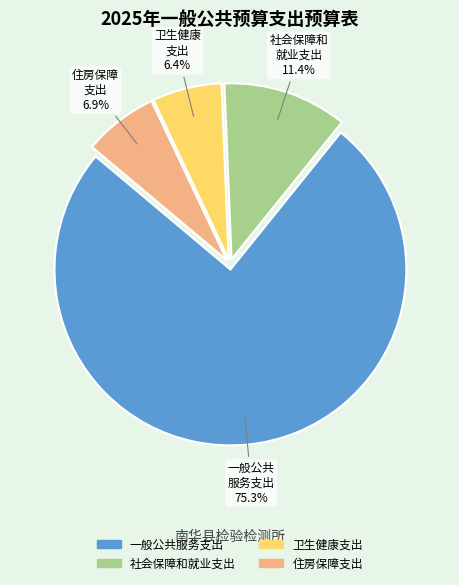

True or false: 卫生健康支出 accounts for 6% of the total.

True